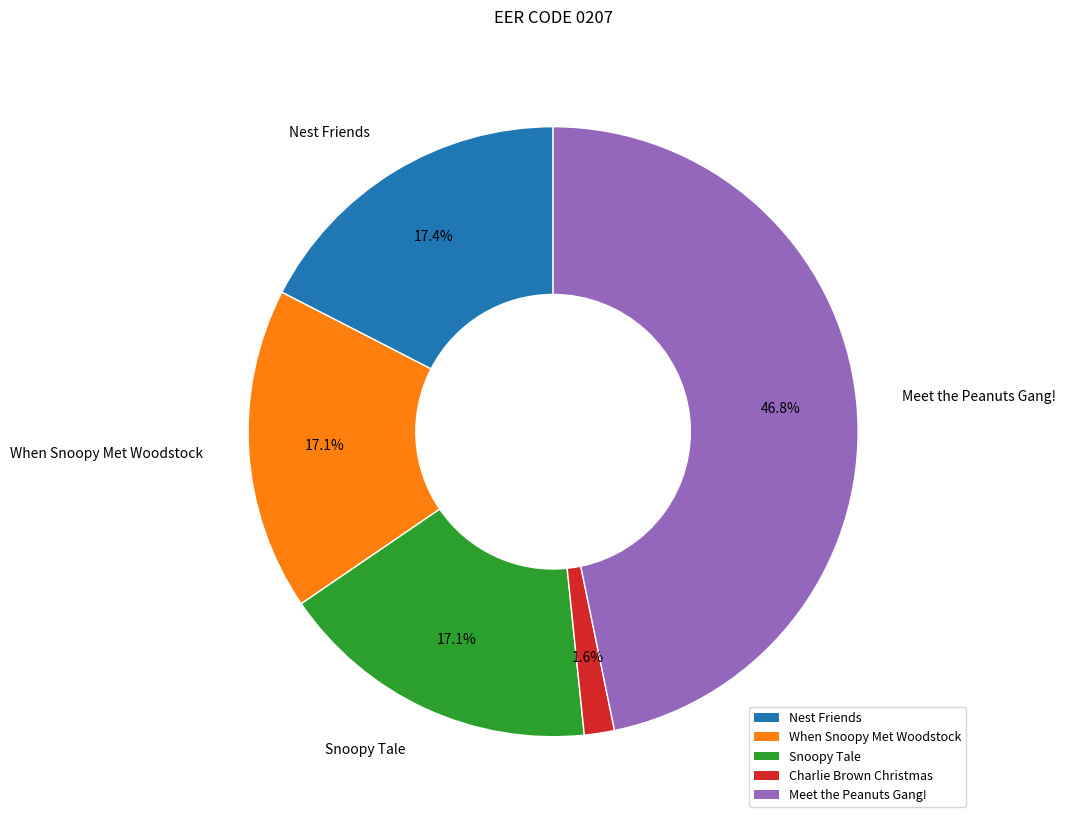

How many slices are in this pie chart?

5